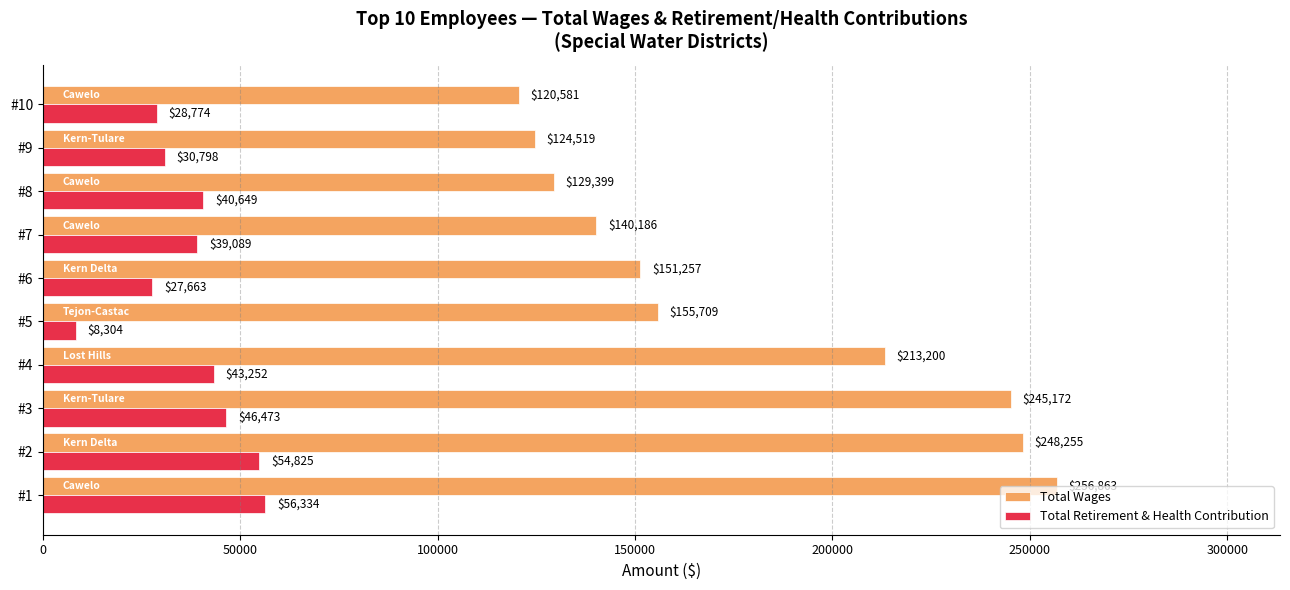

What is the average value of the Total Wages series?

178514